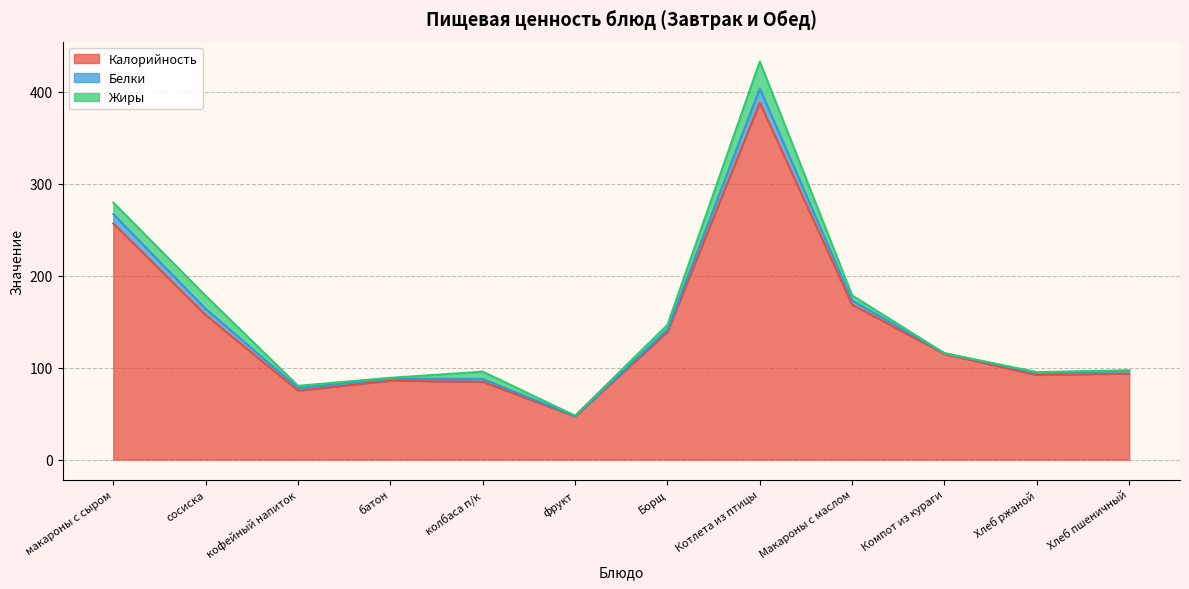

What is the total value across all series at колбаса п/к?

95.6